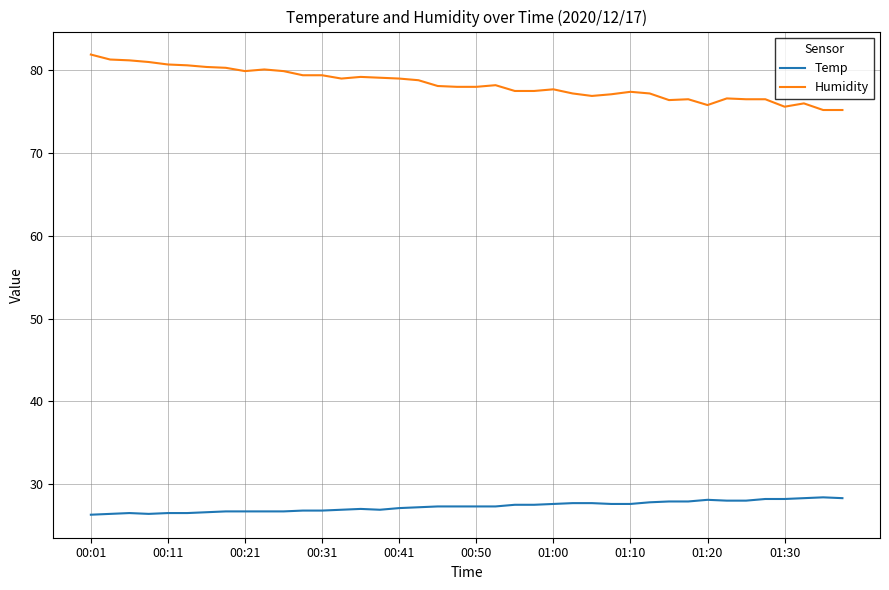

Does the chart have visible grid lines?

Yes